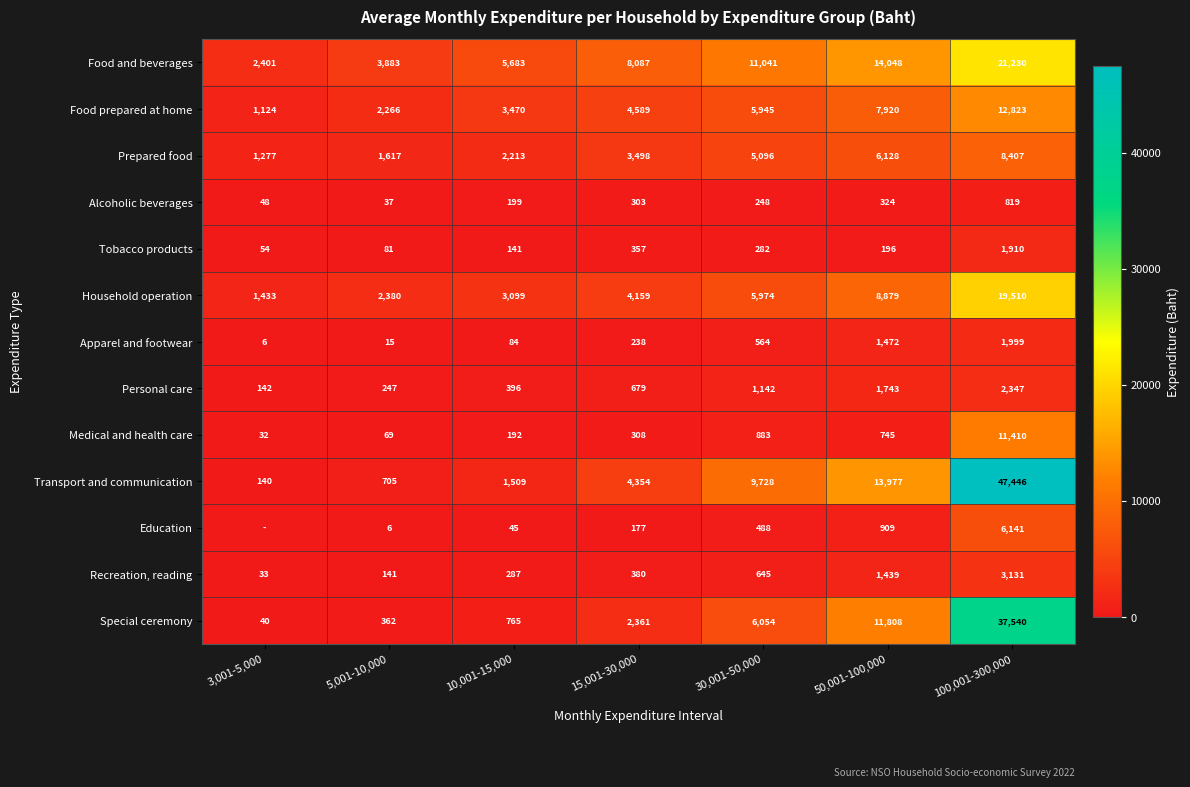

Between 50,001-100,000 and 100,001-300,000, which series saw the biggest shift?

Transport and communication